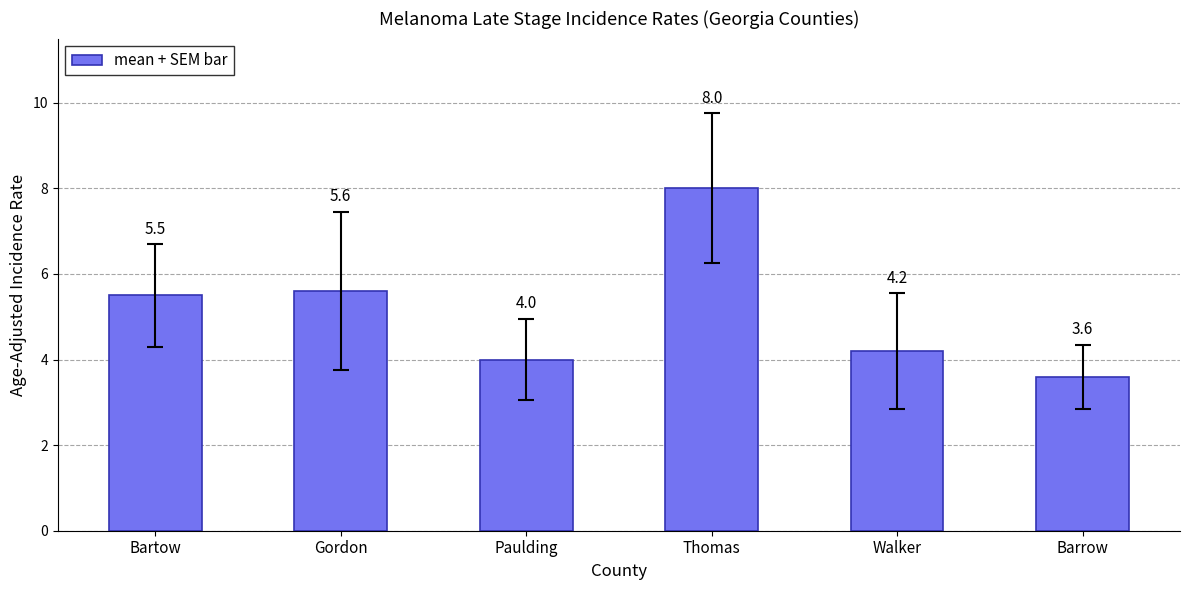

What value does the data have at Gordon?

5.6